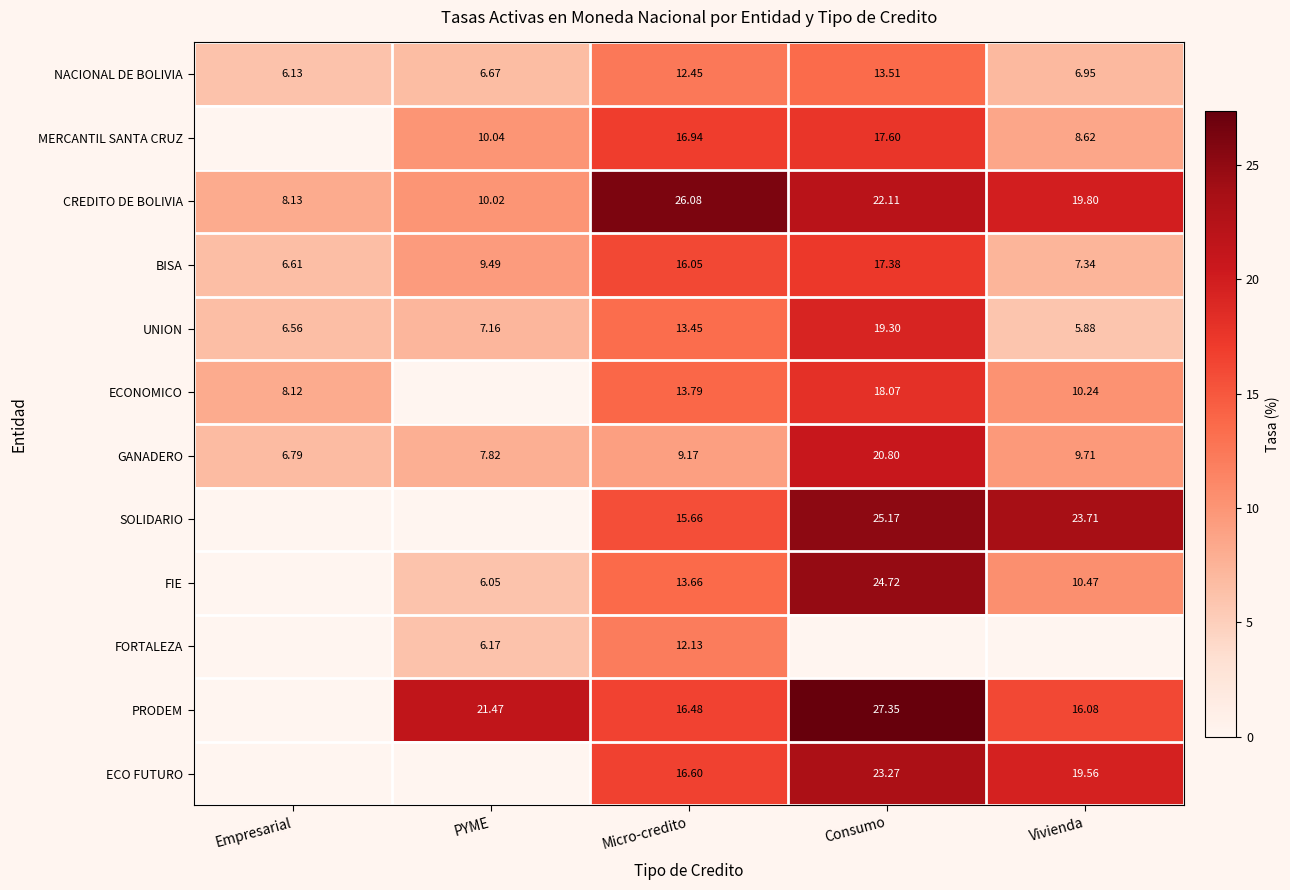

What is the maximum value shown in the chart?

27.4